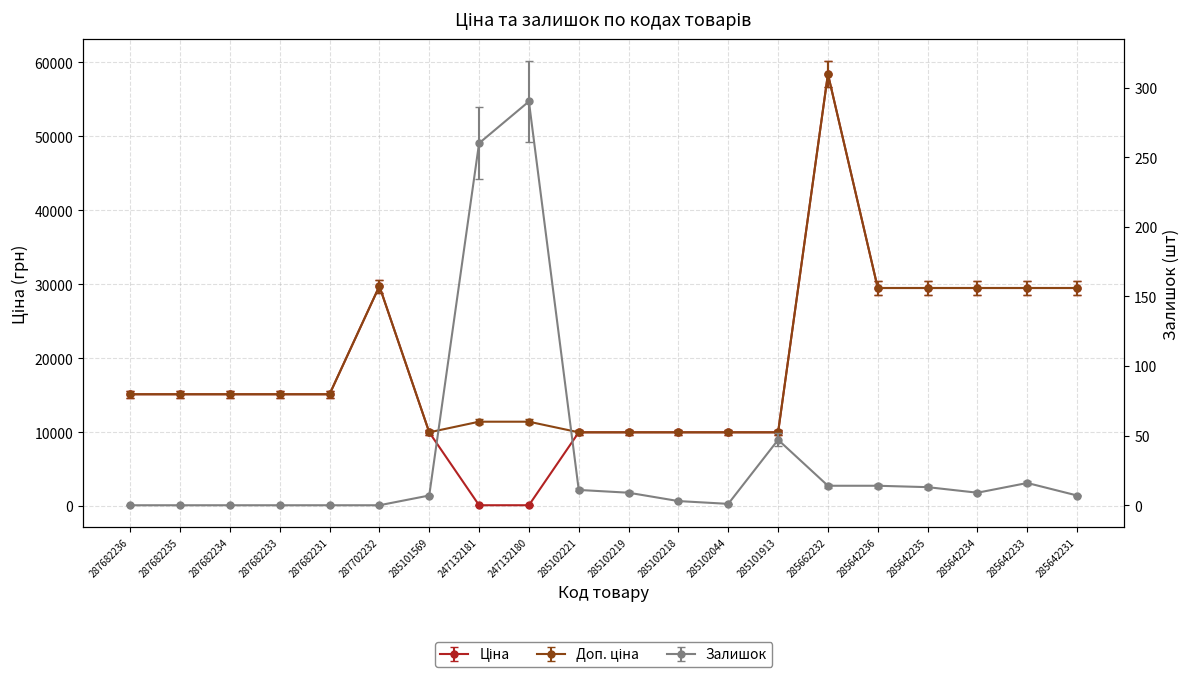

What is the label of the 17th point from the left?

285642235